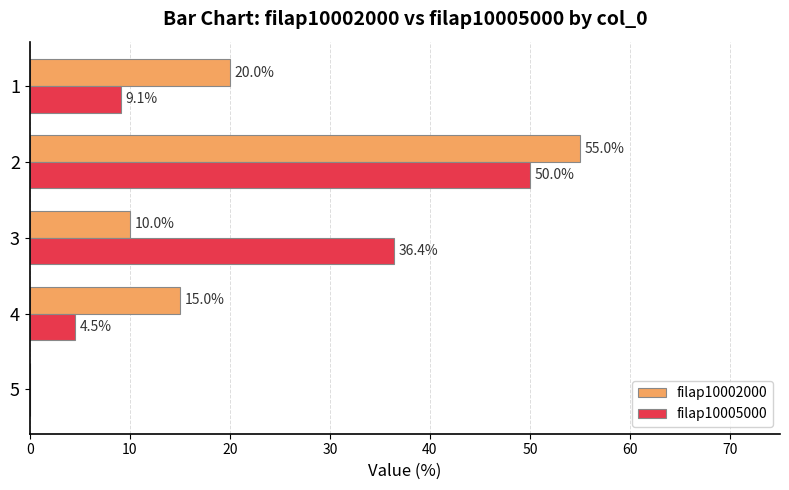

What is the average value of the filap10002000 series?

20.0